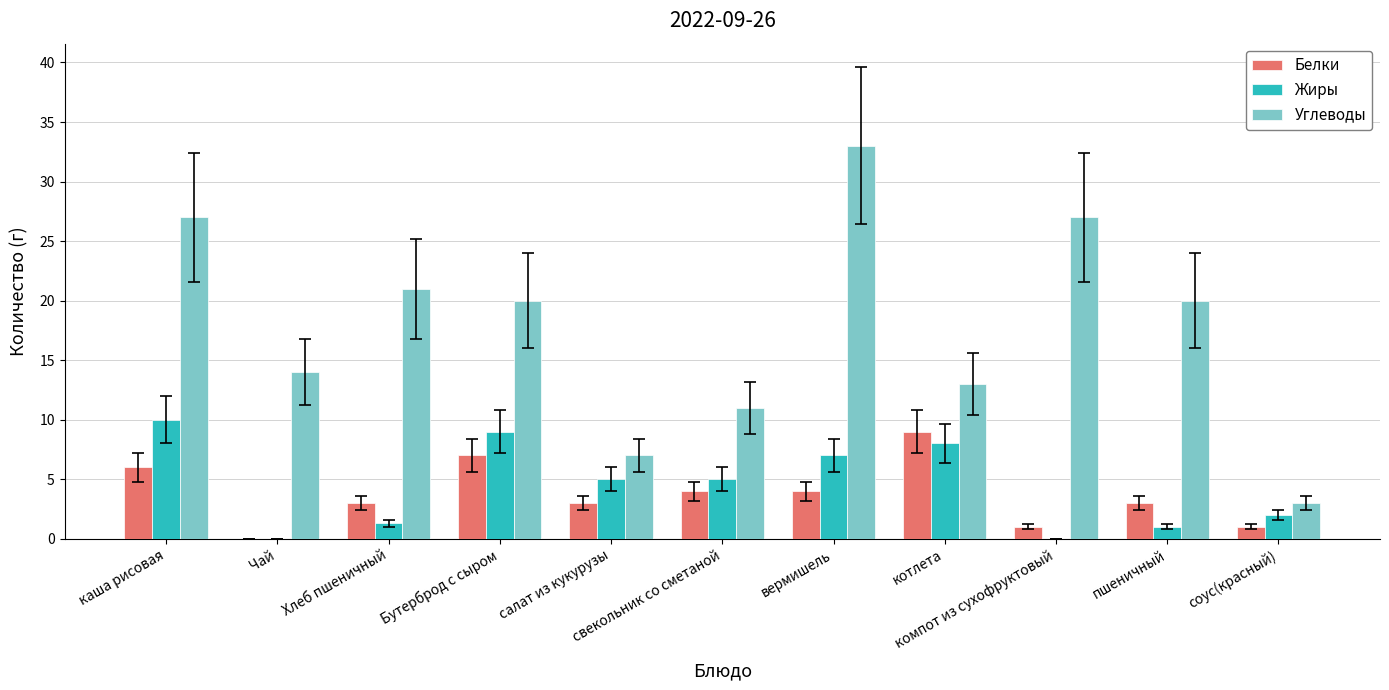

Which series has the largest total across all categories?

Углеводы